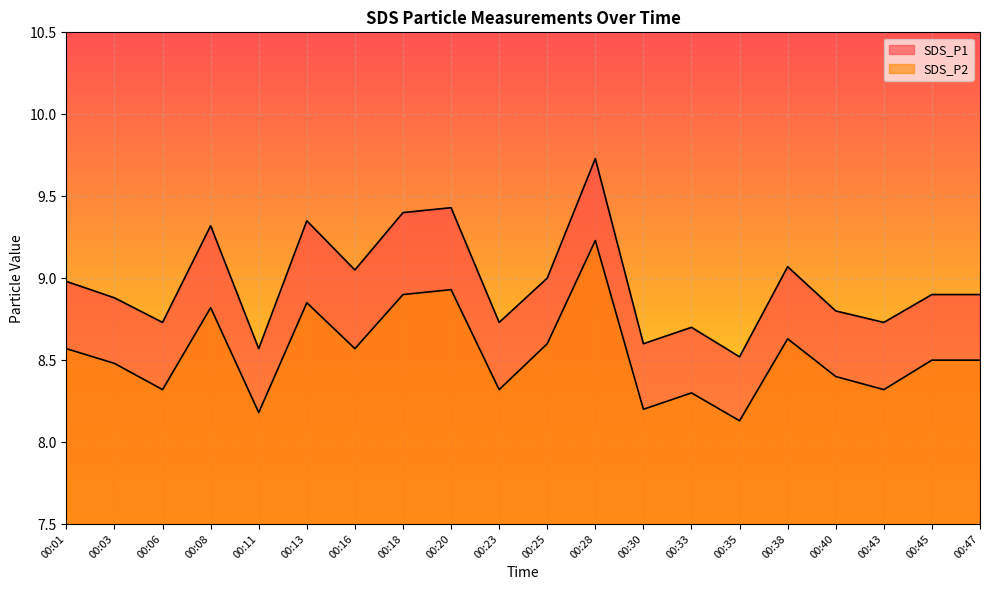

At which category is the sum across all series the highest?

00:28